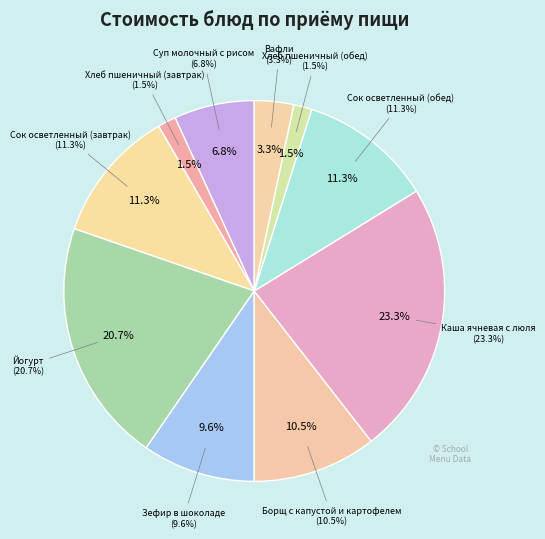

Rank the categories by value from lowest to highest.

Хлеб пшеничный (завтрак), Хлеб пшеничный (обед), Вафли, Суп молочный с рисом, Зефир в шоколаде, Борщ с капустой и картофелем, Сок осветленный (завтрак), Сок осветленный (обед), Йогурт, Каша ячневая с люля